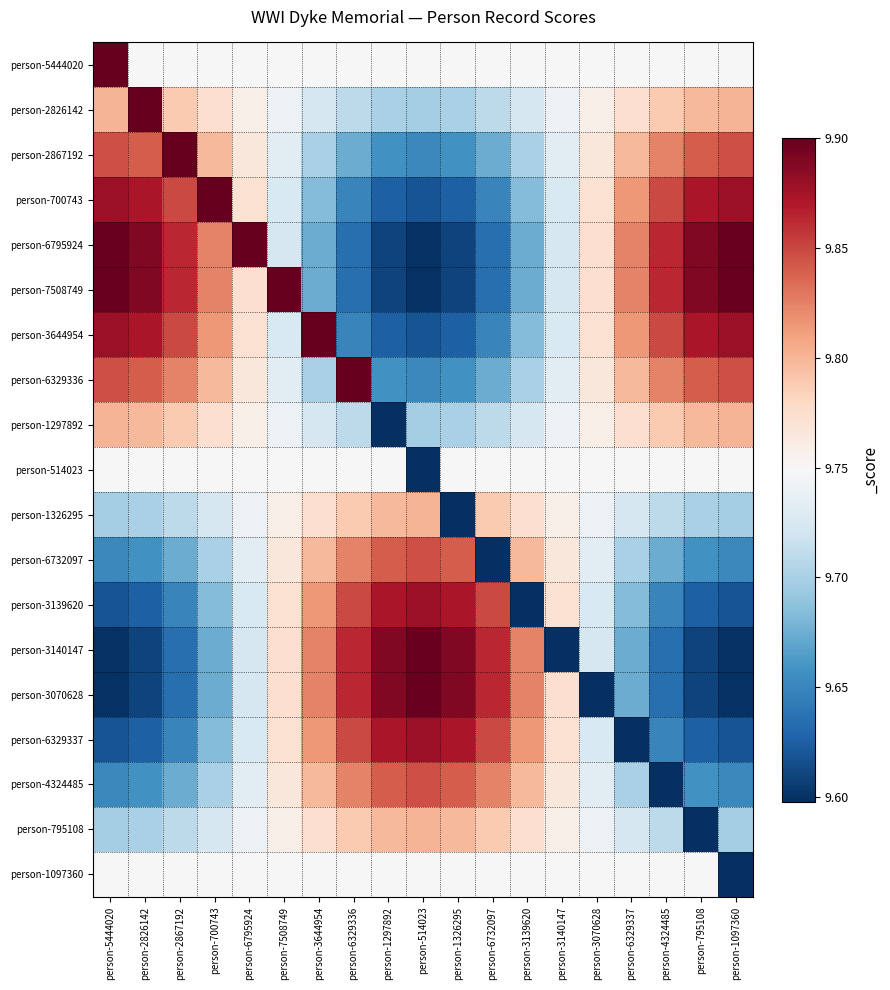

What is the minimum value shown in the chart?

9.6